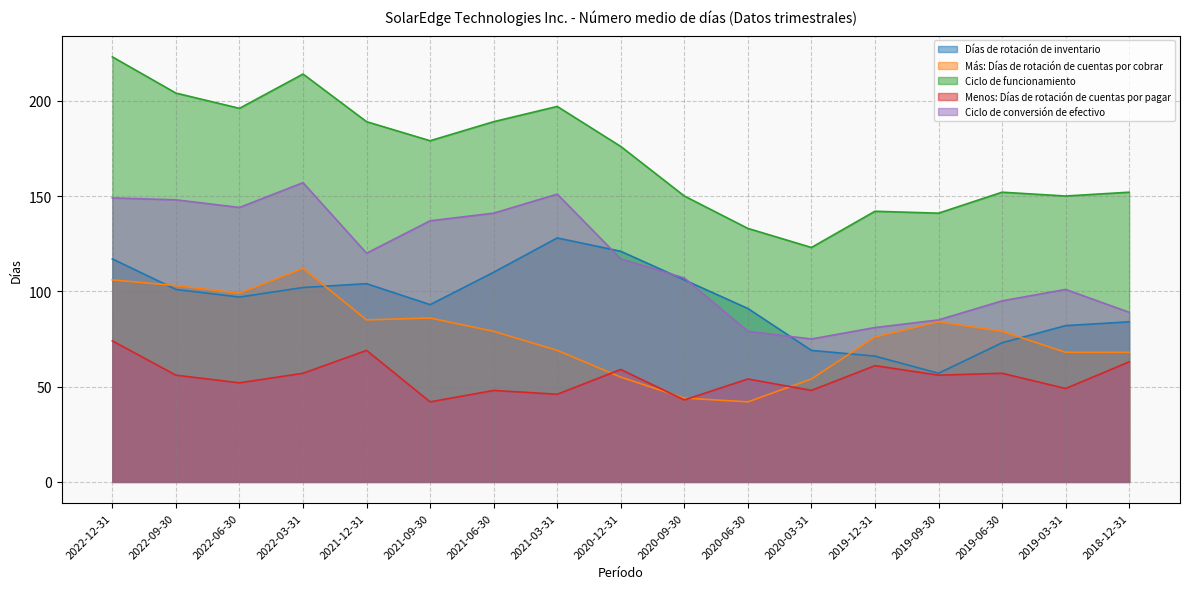

Where is Ciclo de funcionamiento nearest to the value 173?

2020-12-31